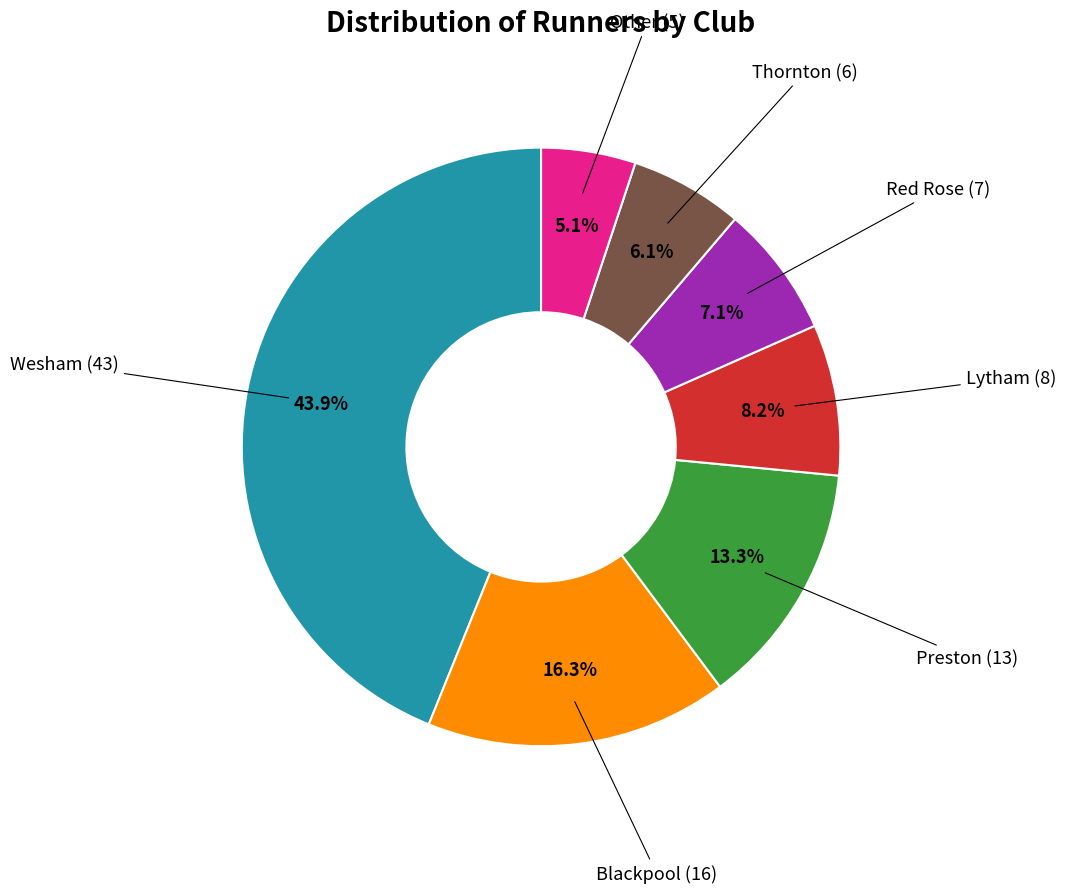

Count the number of slices in the pie.

7